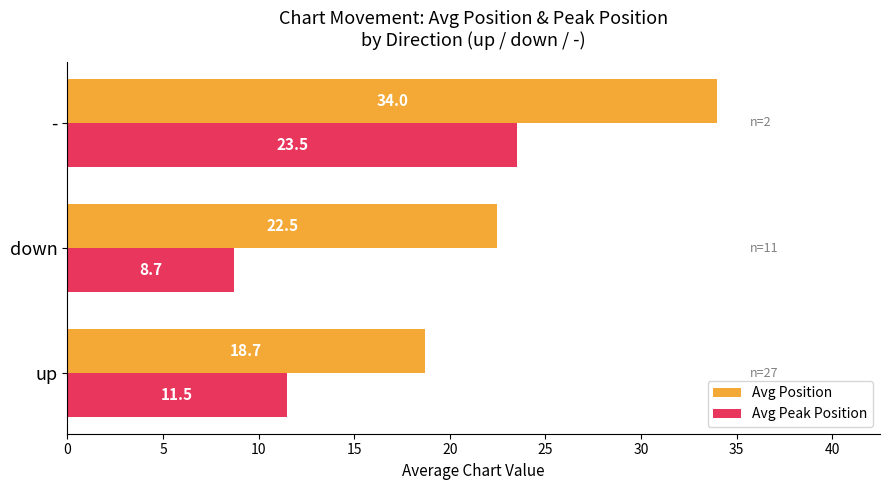

True or false: Avg Position has a value of 44.9 at -.

False